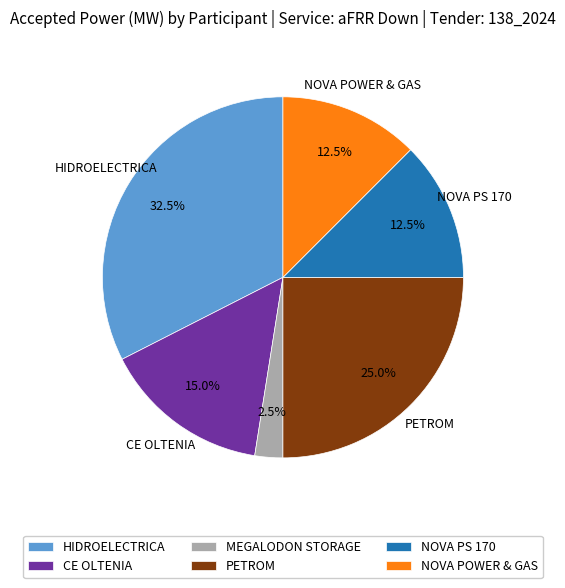

To the nearest percent, what is the average slice percentage?

17%